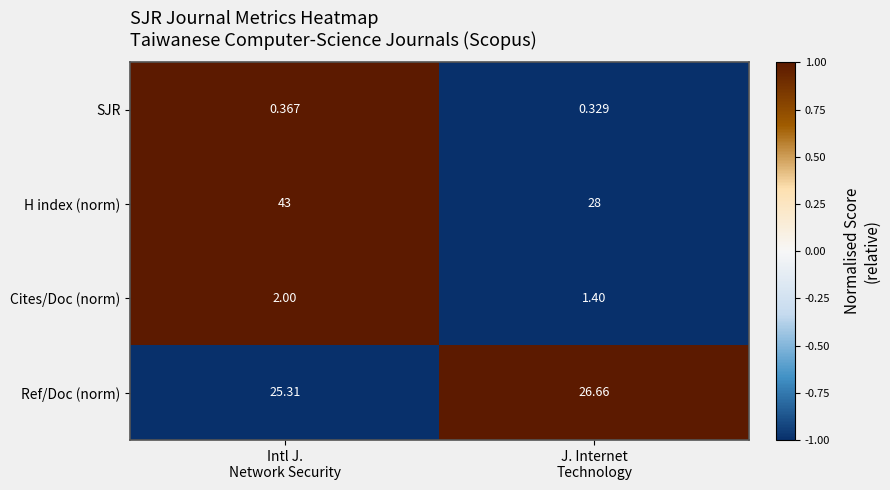

Which series has the largest range (max minus min)?

H index (norm)